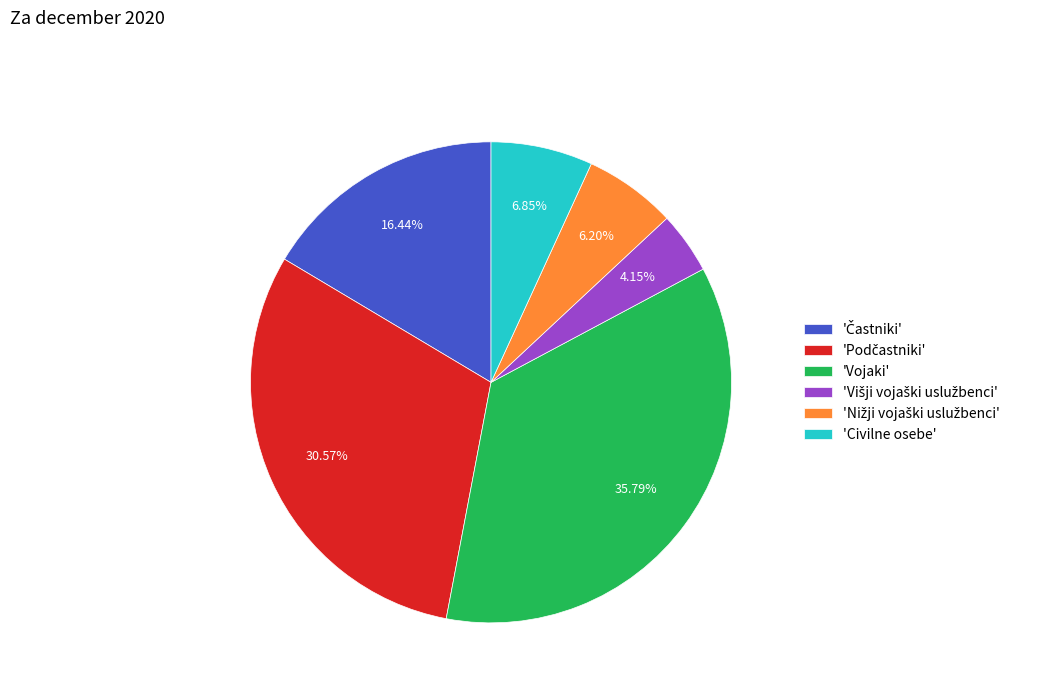

Is there a majority slice in this chart?

No